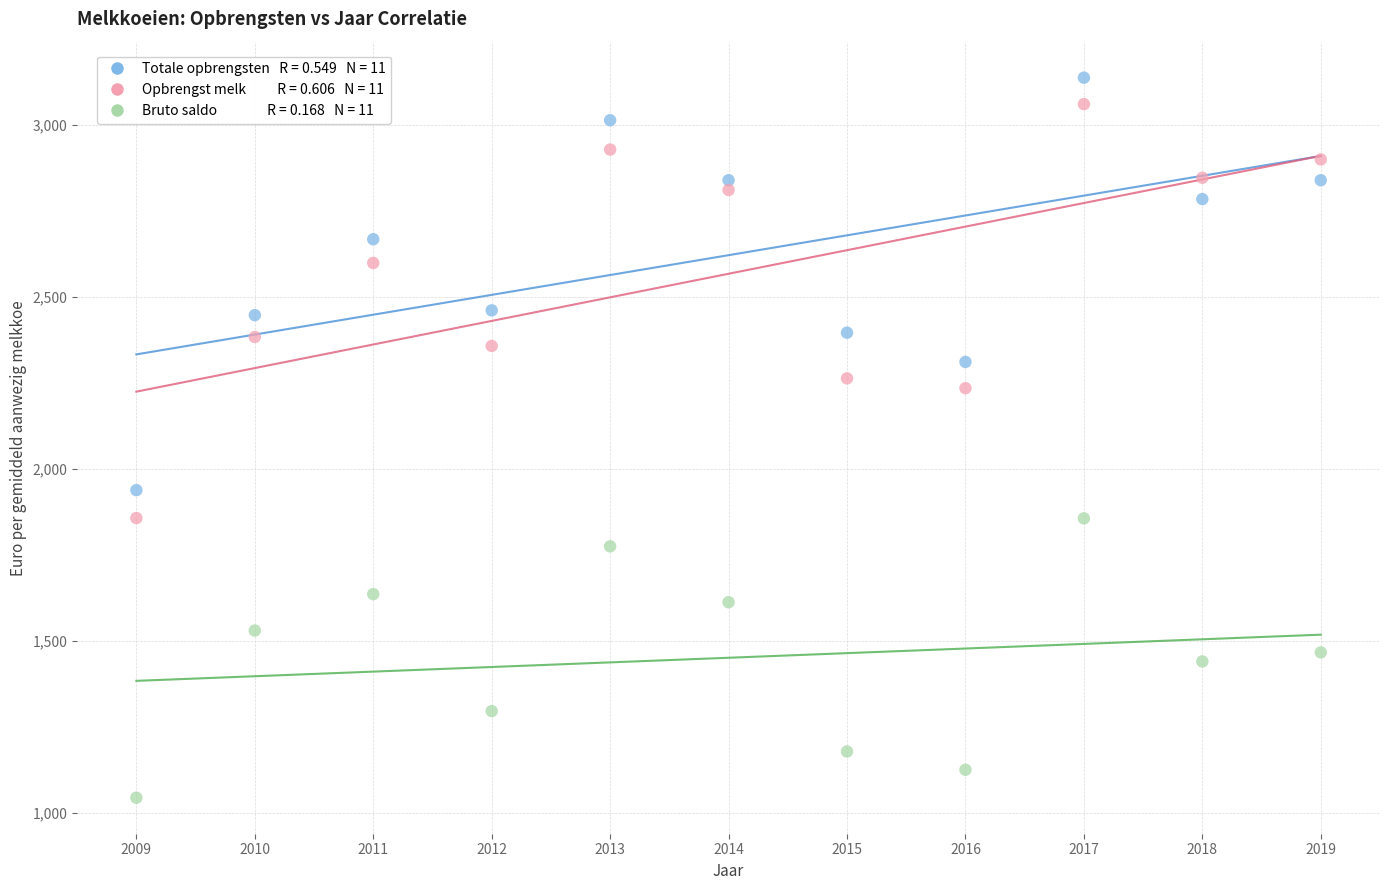

Across all data points, what is the range of Y values (max minus min)?

2091.6